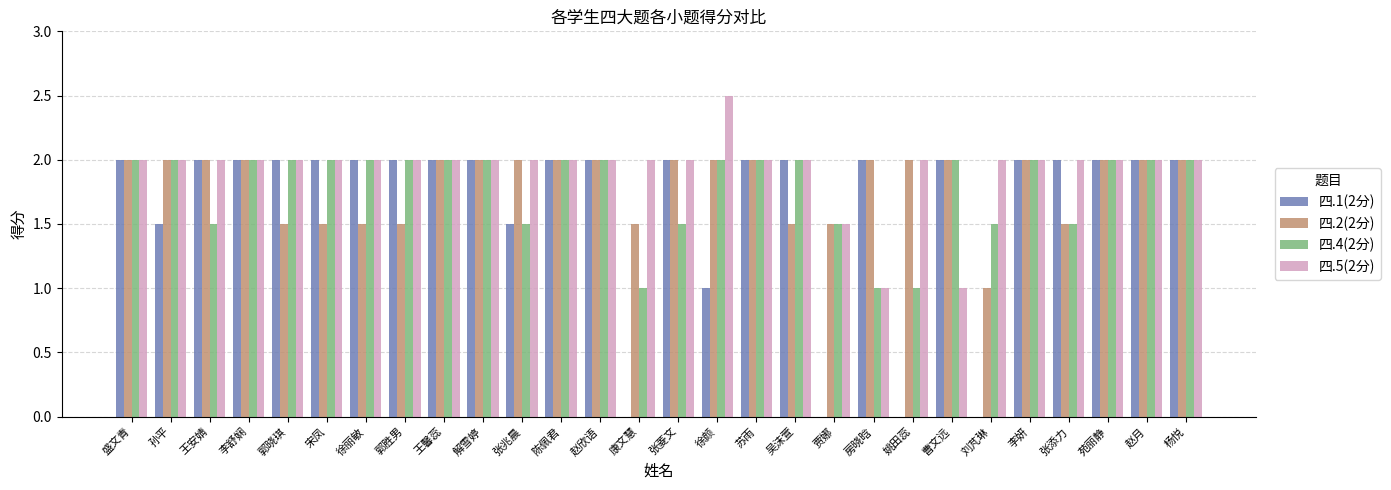

Between 郭晓琪 and 王馨蕊, which series saw the biggest shift?

四.2(2分)